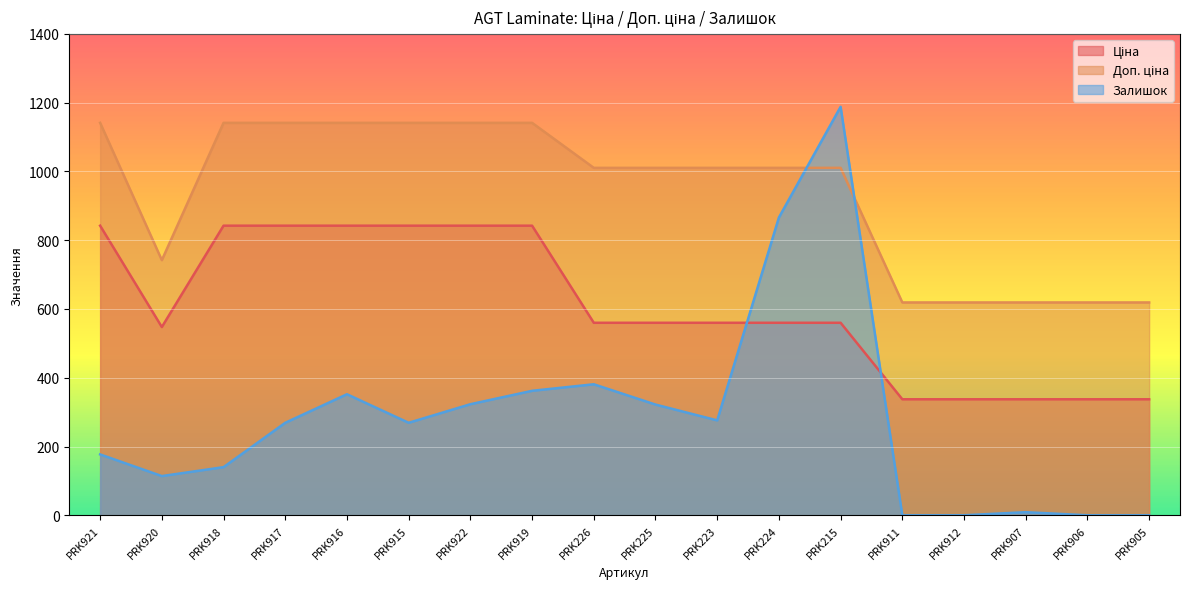

True or false: Ціна has more than 1 interior local peaks.

False